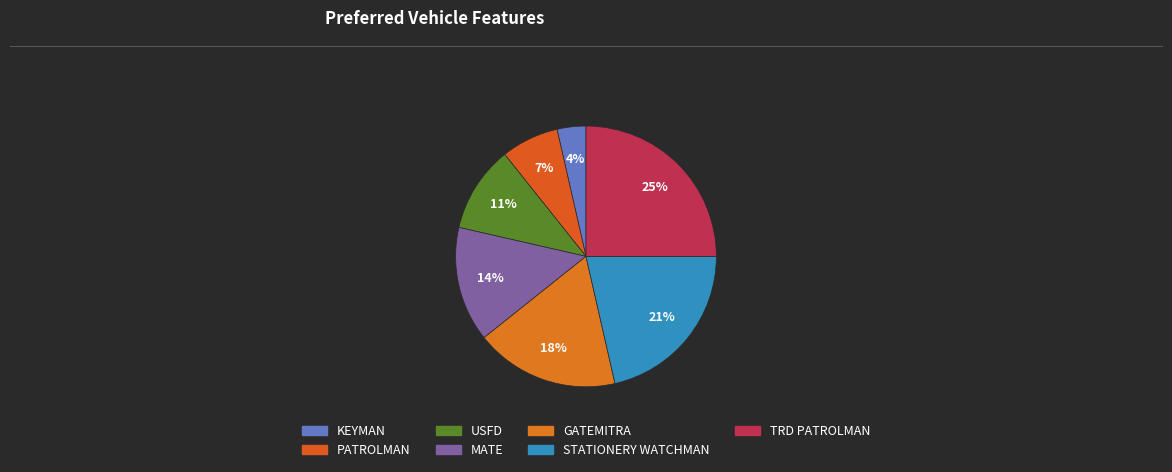

Which category has the smallest portion of the pie?

KEYMAN